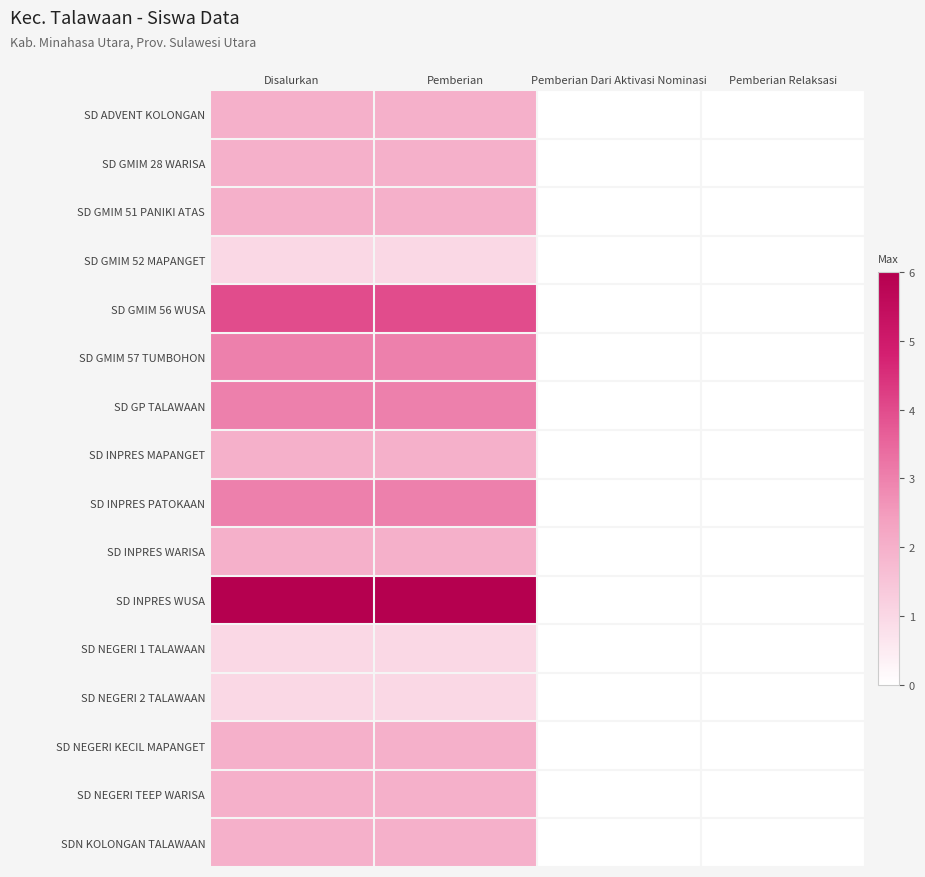

Reading left to right, what are all the values shown in this chart?

SD ADVENT KOLONGAN: Disalurkan=2	Pemberian=2	Pemberian Dari Aktivasi Nominasi=0	Pemberian Relaksasi=0
SD GMIM 28 WARISA: Disalurkan=2	Pemberian=2	Pemberian Dari Aktivasi Nominasi=0	Pemberian Relaksasi=0
SD GMIM 51 PANIKI ATAS: Disalurkan=2	Pemberian=2	Pemberian Dari Aktivasi Nominasi=0	Pemberian Relaksasi=0
SD GMIM 52 MAPANGET: Disalurkan=1	Pemberian=1	Pemberian Dari Aktivasi Nominasi=0	Pemberian Relaksasi=0
SD GMIM 56 WUSA: Disalurkan=4	Pemberian=4	Pemberian Dari Aktivasi Nominasi=0	Pemberian Relaksasi=0
SD GMIM 57 TUMBOHON: Disalurkan=3	Pemberian=3	Pemberian Dari Aktivasi Nominasi=0	Pemberian Relaksasi=0
SD GP TALAWAAN: Disalurkan=3	Pemberian=3	Pemberian Dari Aktivasi Nominasi=0	Pemberian Relaksasi=0
SD INPRES MAPANGET: Disalurkan=2	Pemberian=2	Pemberian Dari Aktivasi Nominasi=0	Pemberian Relaksasi=0
SD INPRES PATOKAAN: Disalurkan=3	Pemberian=3	Pemberian Dari Aktivasi Nominasi=0	Pemberian Relaksasi=0
SD INPRES WARISA: Disalurkan=2	Pemberian=2	Pemberian Dari Aktivasi Nominasi=0	Pemberian Relaksasi=0
SD INPRES WUSA: Disalurkan=6	Pemberian=6	Pemberian Dari Aktivasi Nominasi=0	Pemberian Relaksasi=0
SD NEGERI 1 TALAWAAN: Disalurkan=1	Pemberian=1	Pemberian Dari Aktivasi Nominasi=0	Pemberian Relaksasi=0
SD NEGERI 2 TALAWAAN: Disalurkan=1	Pemberian=1	Pemberian Dari Aktivasi Nominasi=0	Pemberian Relaksasi=0
SD NEGERI KECIL MAPANGET: Disalurkan=2	Pemberian=2	Pemberian Dari Aktivasi Nominasi=0	Pemberian Relaksasi=0
SD NEGERI TEEP WARISA: Disalurkan=2	Pemberian=2	Pemberian Dari Aktivasi Nominasi=0	Pemberian Relaksasi=0
SDN KOLONGAN TALAWAAN: Disalurkan=2	Pemberian=2	Pemberian Dari Aktivasi Nominasi=0	Pemberian Relaksasi=0